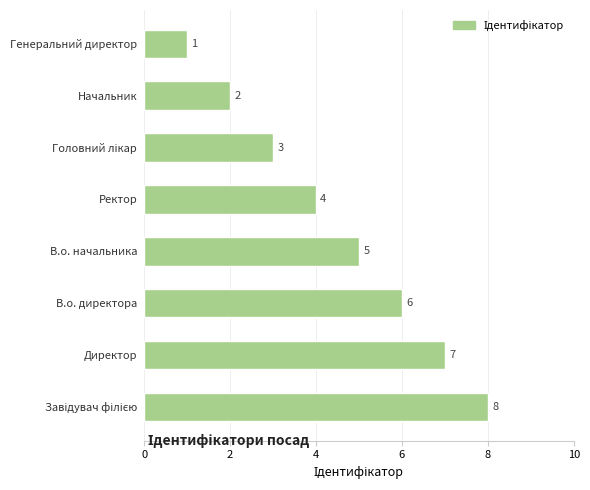

What is the difference between the maximum and second lowest values?

6